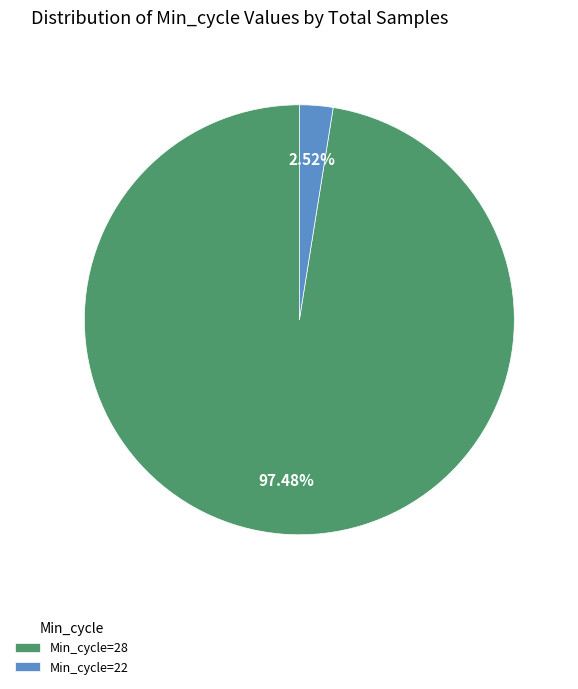

How many slices are in this pie chart?

2